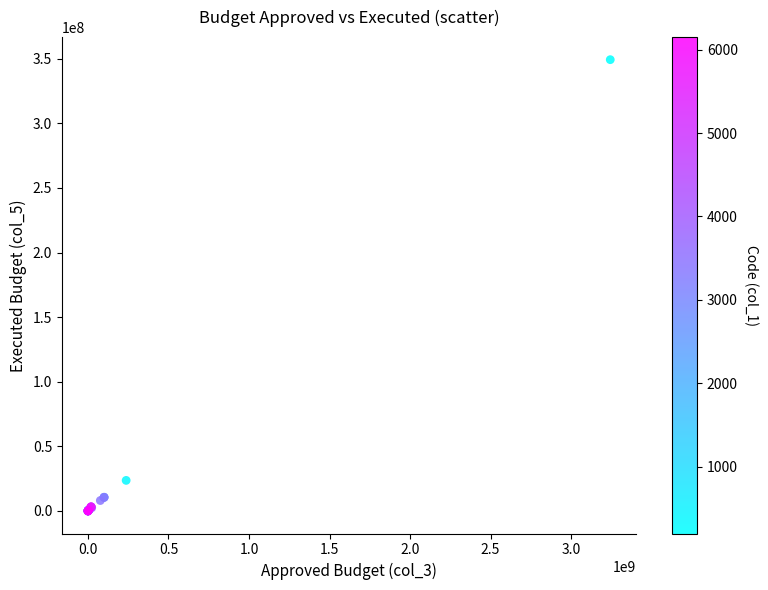

What Y value in the scatter plot is closest to 174646280?

23649694.6